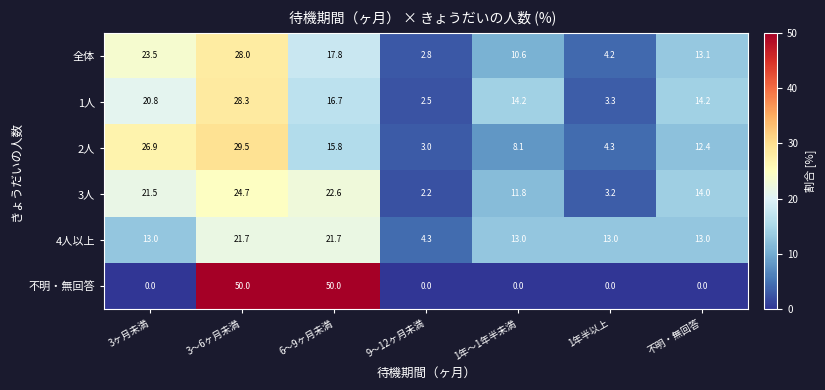

What is the maximum value shown in the chart?

50.0